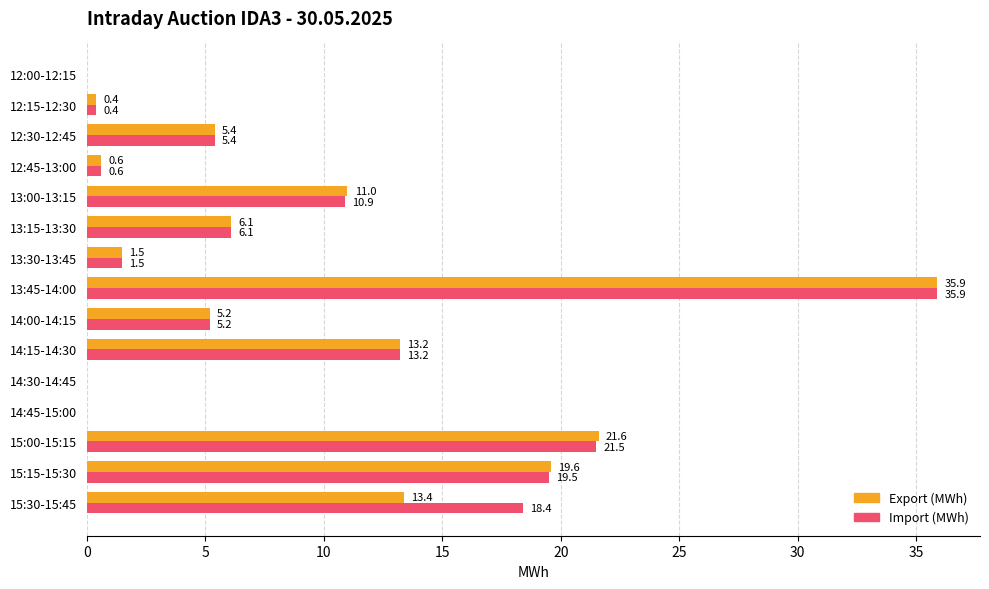

What is the sum of all Export (MWh) values?

133.9